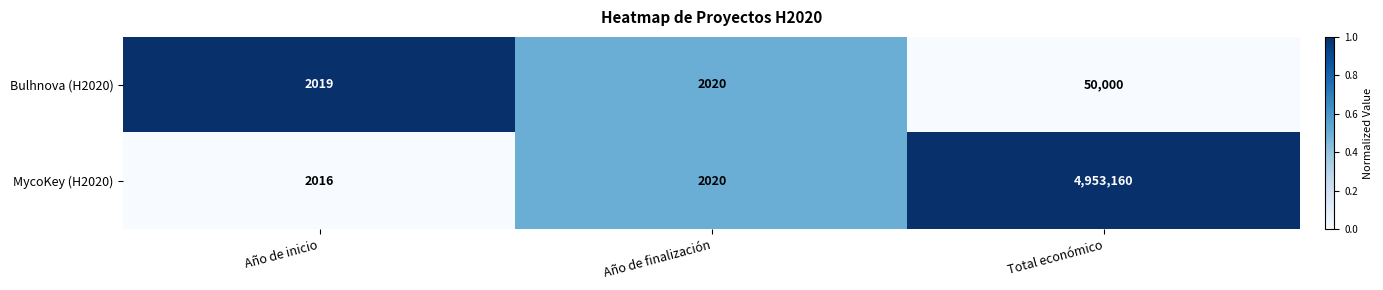

What is the average value of the Bulhnova (H2020) series?

18013